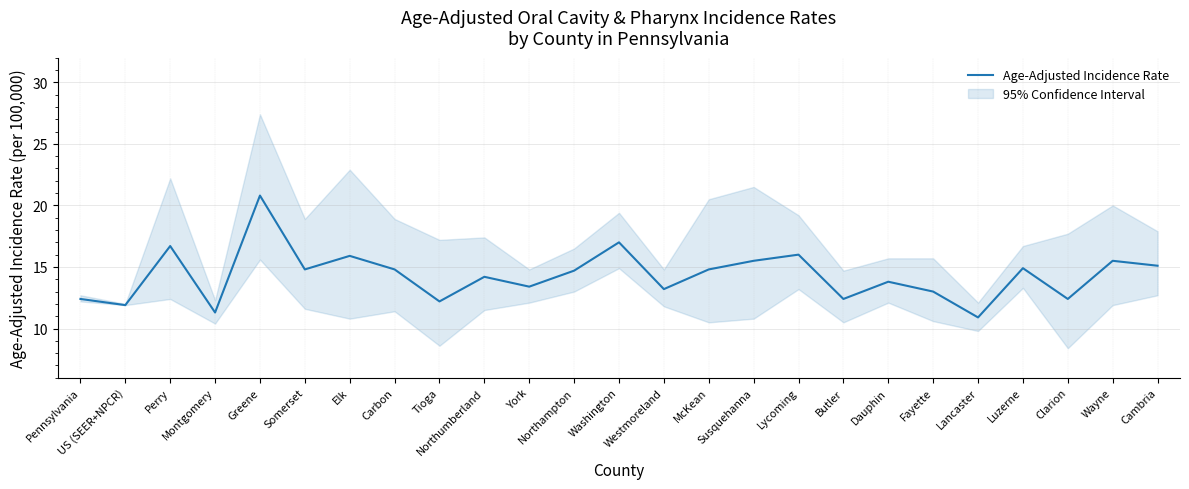

What is the approximate value at Washington?

17.0